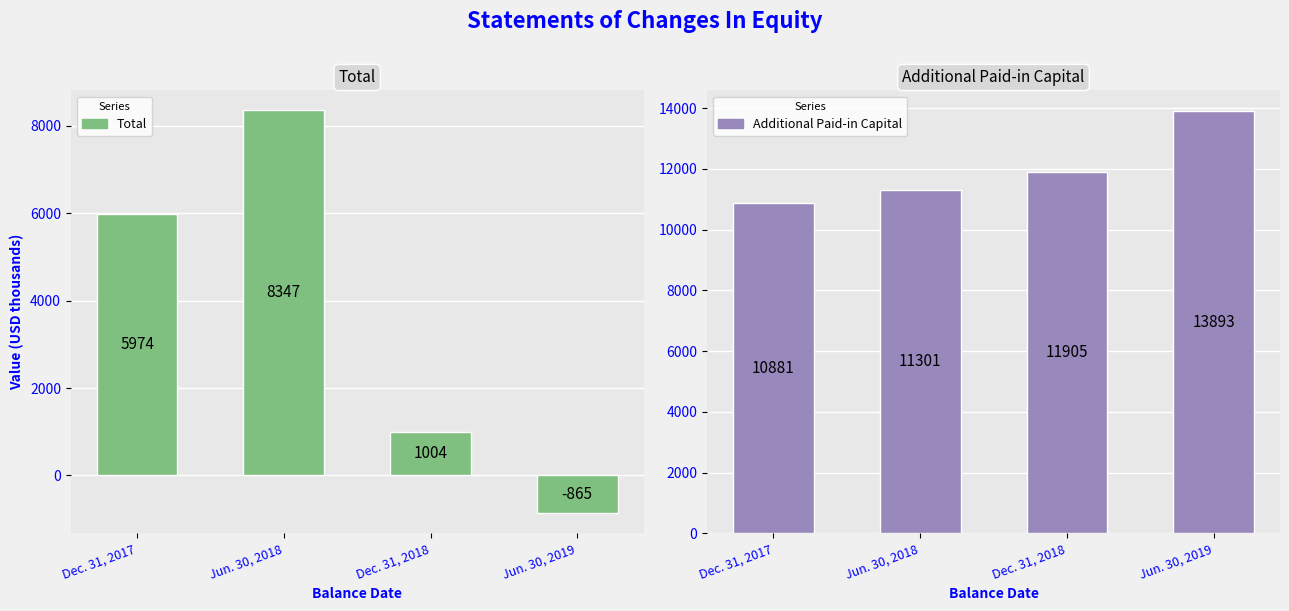

At which label does Total reach its peak?

Jun. 30, 2018